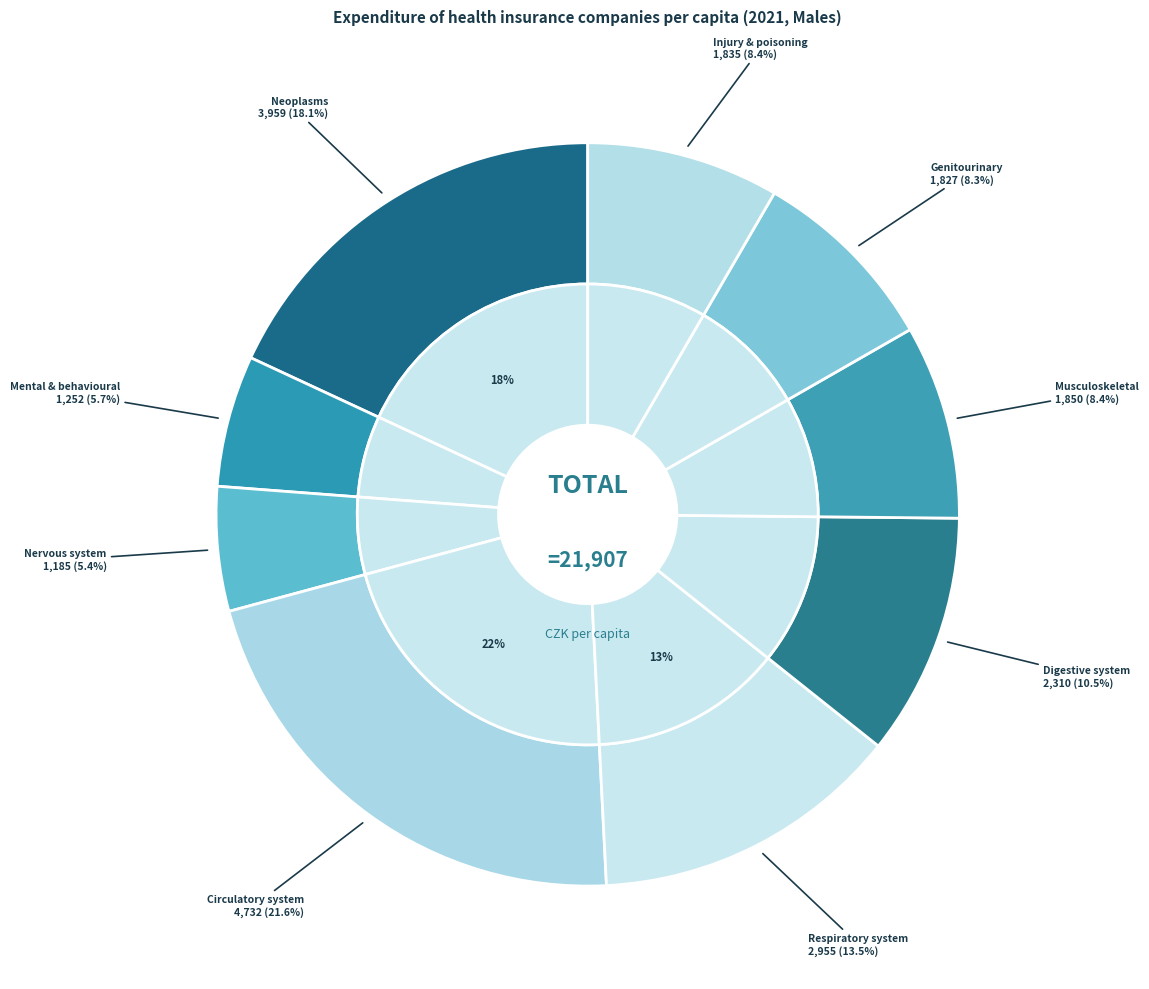

Is it true that Diseases of the nervous system is 1% of the pie?

False